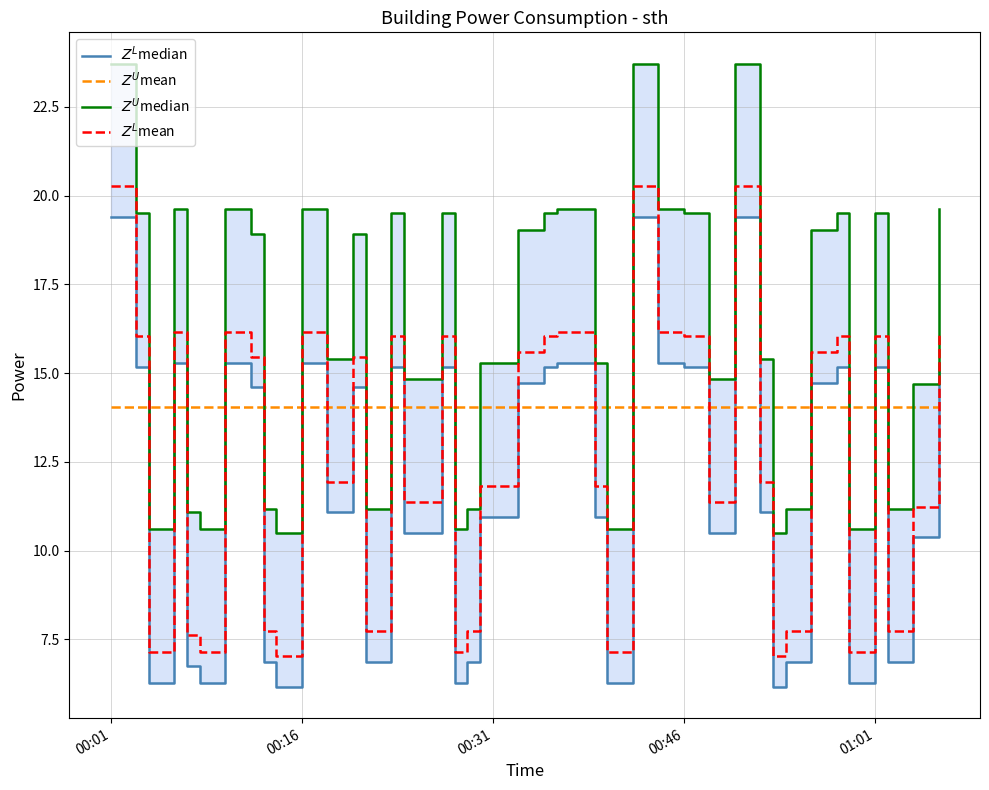

True or false: $Z^U$median and $Z^L$median intersect in this chart.

False